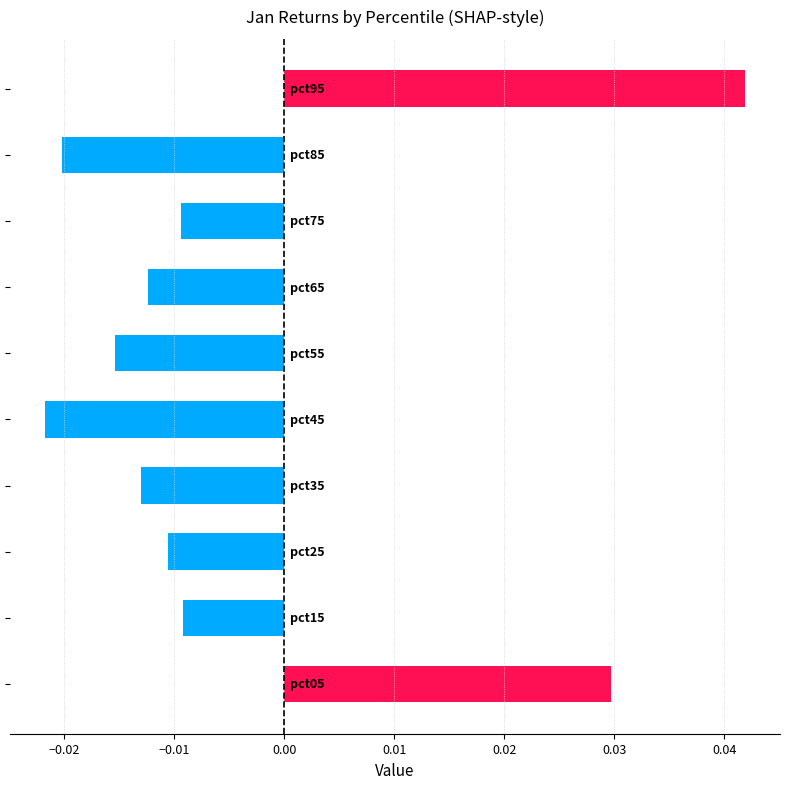

Are the bars horizontal?

Yes